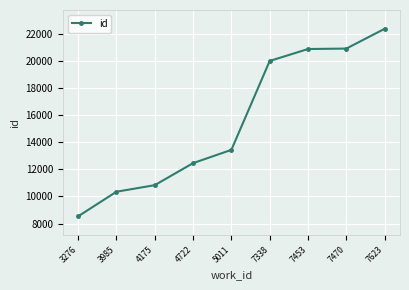

What is the maximum value shown in the chart?

22359